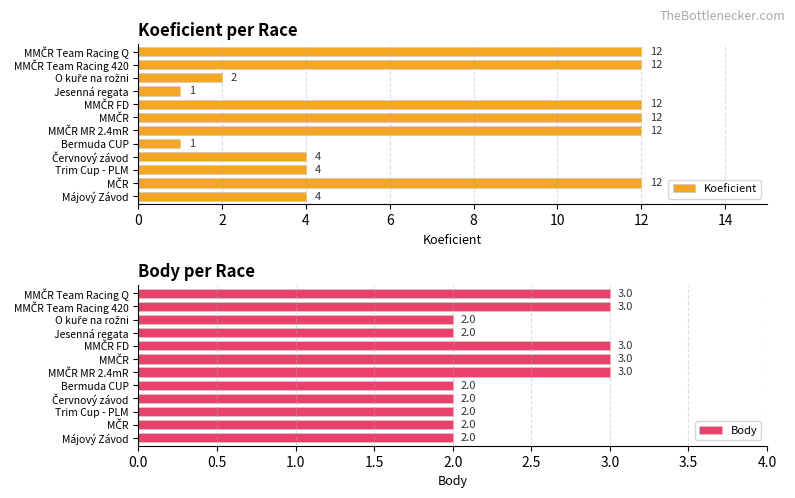

Count the Body values in the range 2 to 3.

12